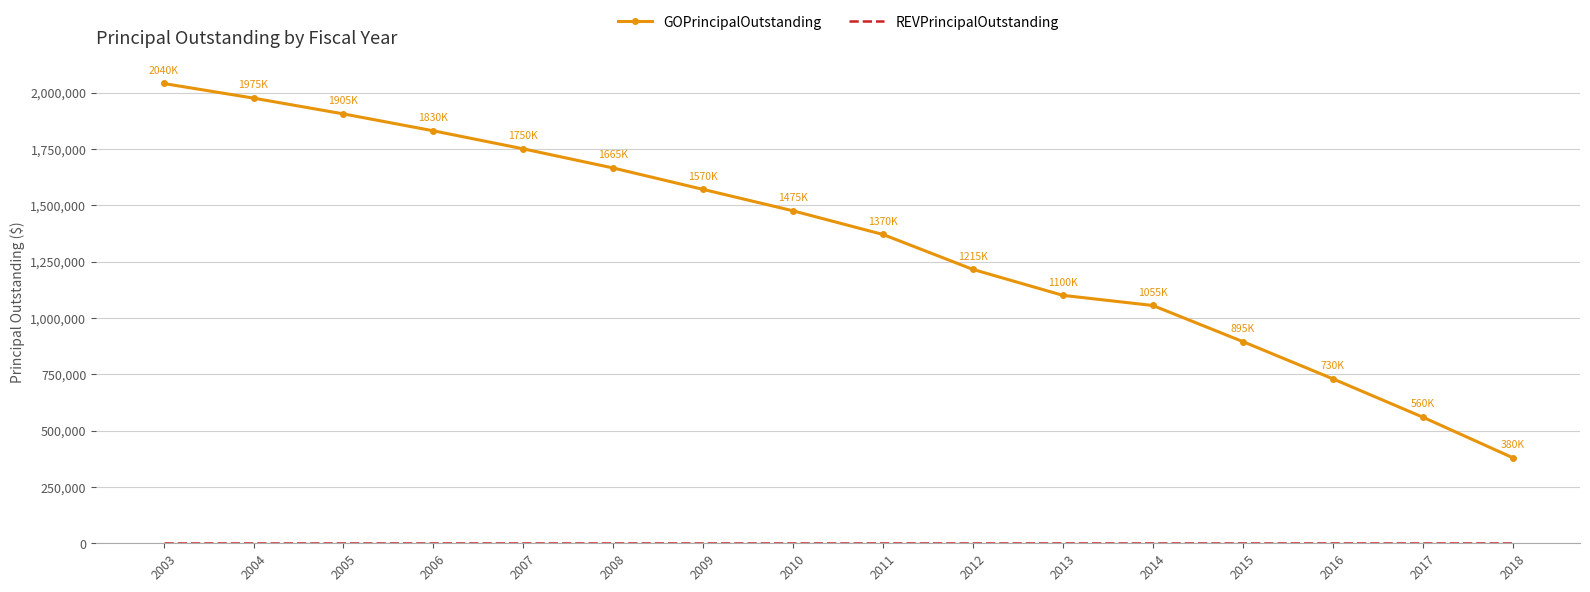

What is the maximum value for GOPrincipalOutstanding?

2040000